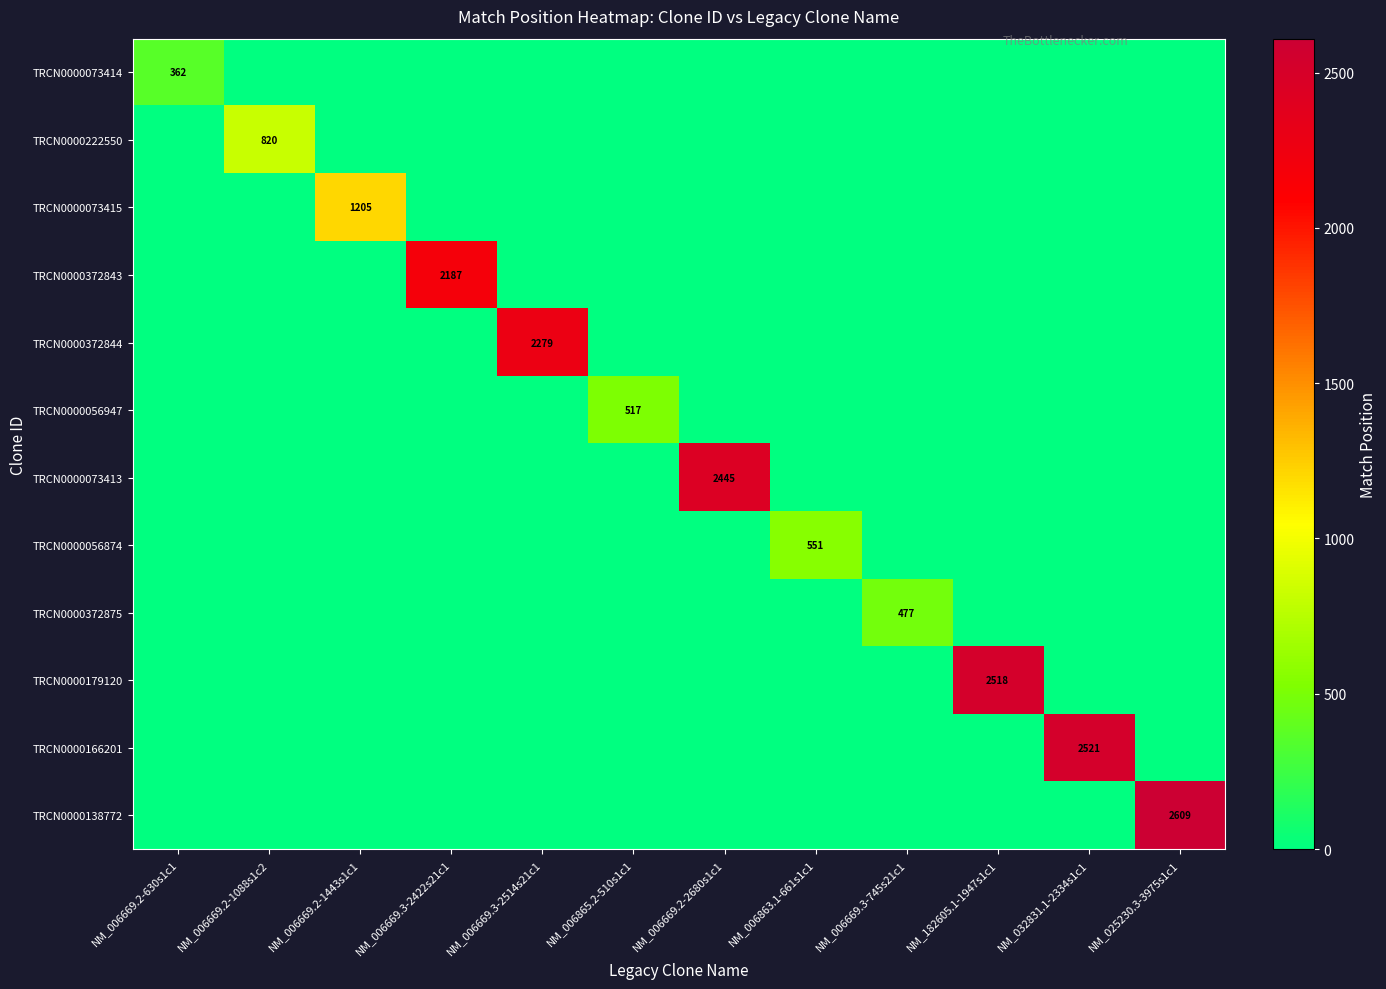

Which category has the lowest value in the TRCN0000372875 series?

NM_006669.2-630s1c1